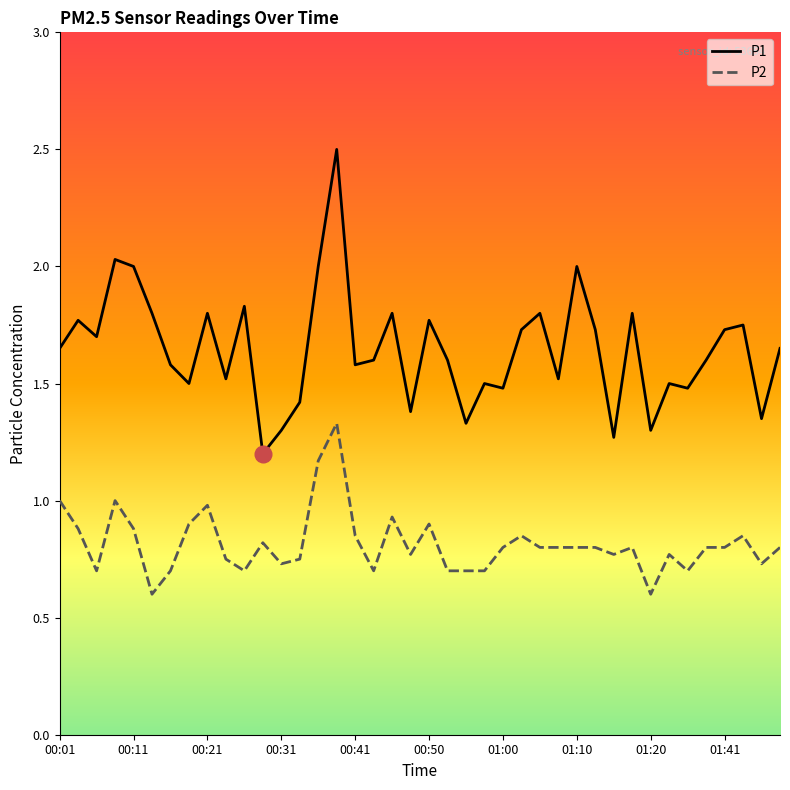

True or false: P1 and P2 cross at least once.

False